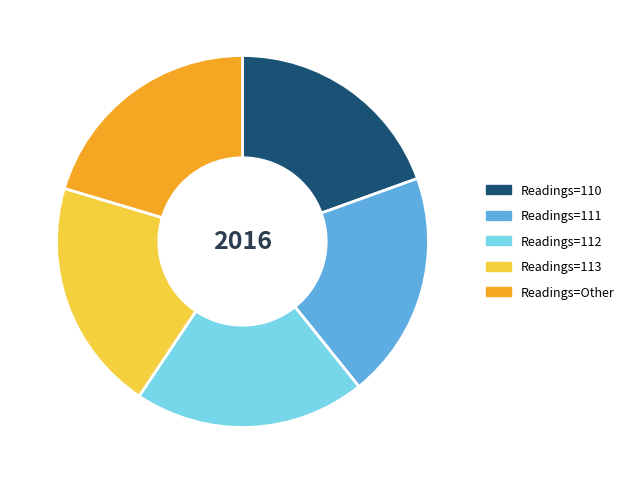

Combined, do Readings=111 and Readings=Other account for over 50%?

No